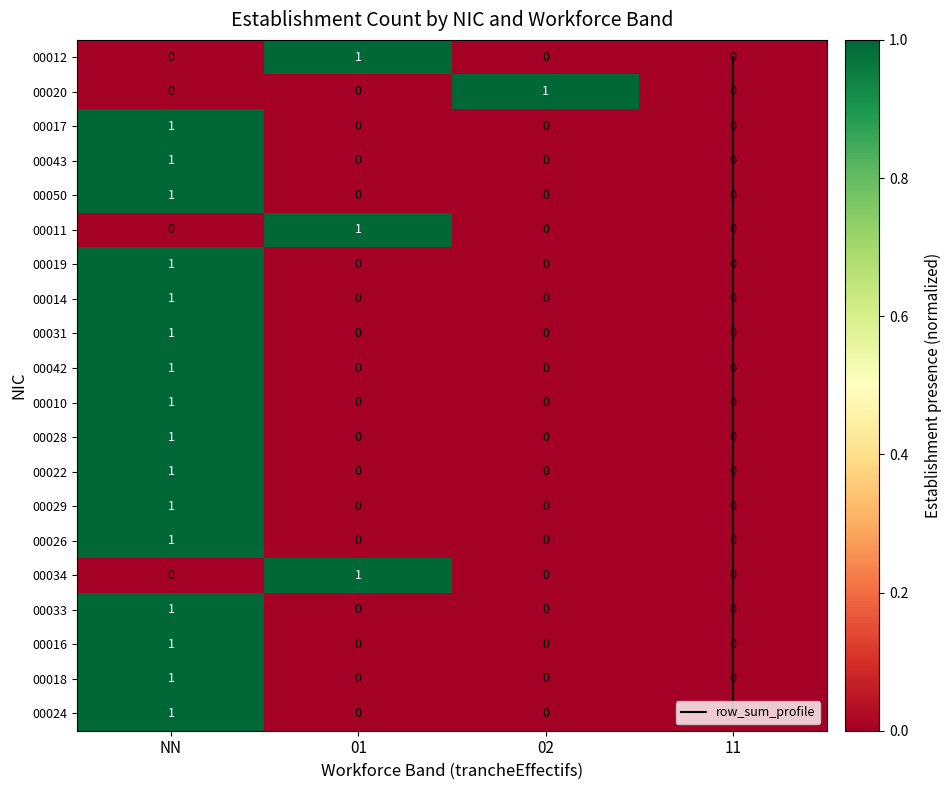

Between NN and 02, which series saw the biggest shift?

00020